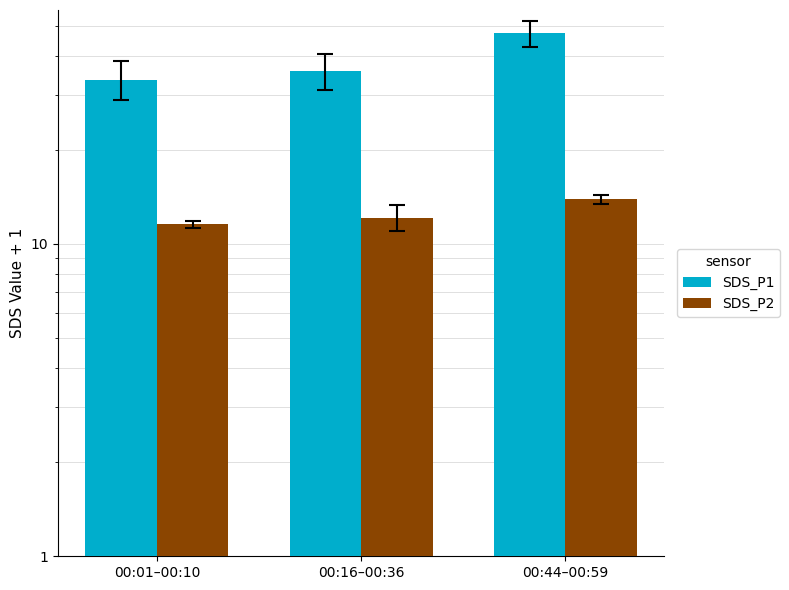

Does the chart contain stacked bars?

No